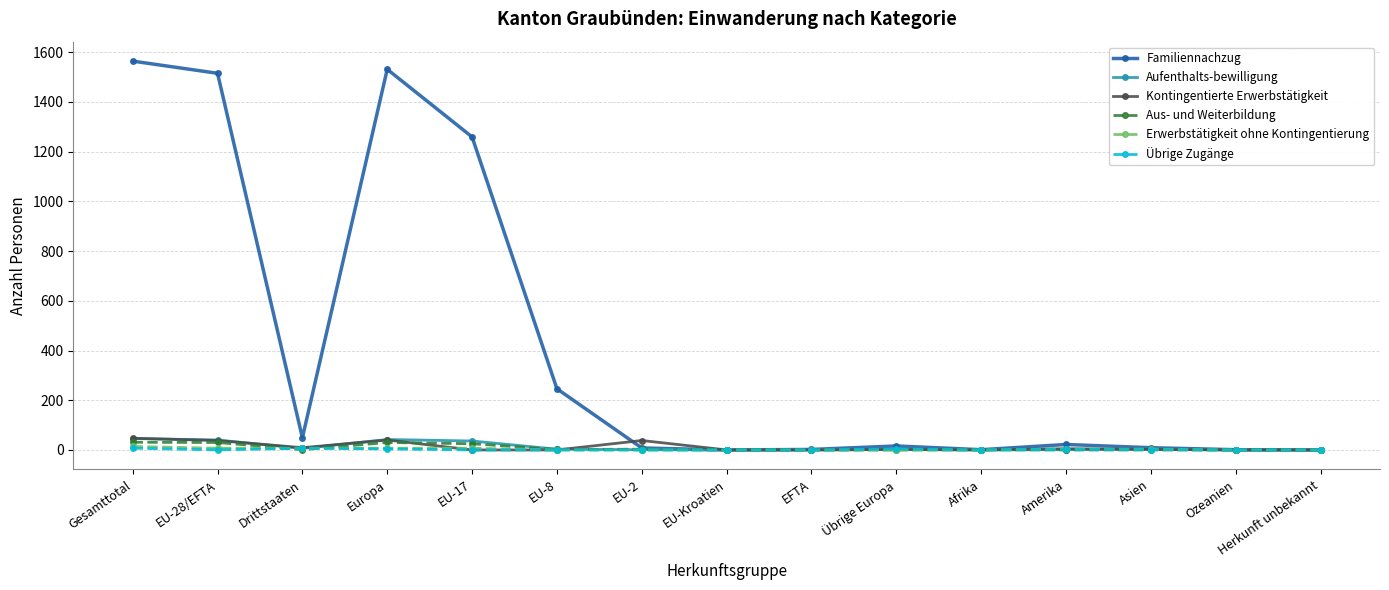

The Aus- und Weiterbildung series shows 0 at EU-Kroatien. True or false?

True